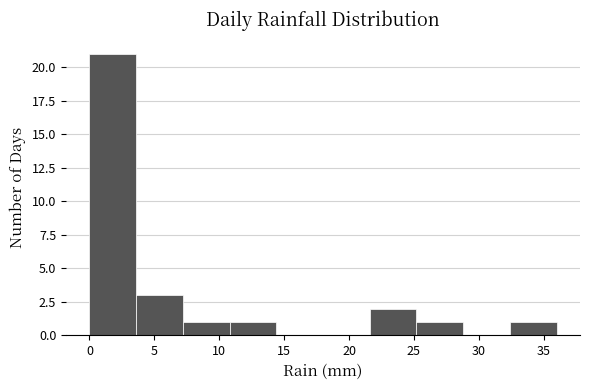

Over which range of the x-axis is the bar tallest?

0.0 to 3.6